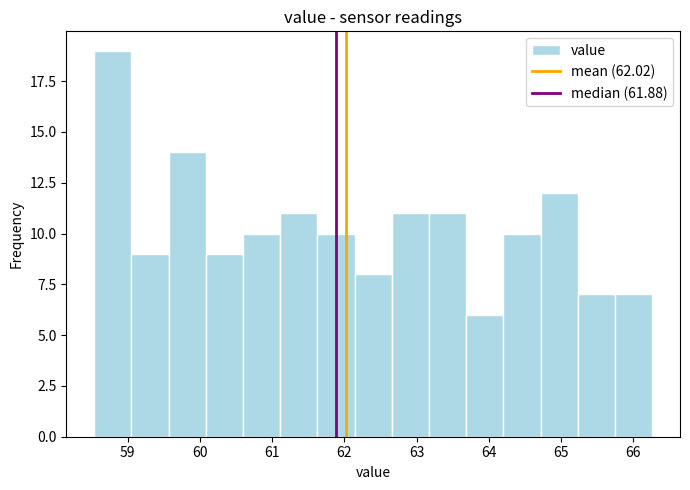

Reading left to right, transcribe this chart: for each bar, give the range it covers on the x-axis and its height. Neither the bar edges nor the heights are printed on the chart, so give them approximately, as read against the axes.

58.5 to 59.1: 19
59.1 to 59.6: 9
59.6 to 60.1: 14
60.1 to 60.6: 9
60.6 to 61.1: 10
61.1 to 61.6: 11
61.6 to 62.1: 10
62.1 to 62.7: 8
62.7 to 63.2: 11
63.2 to 63.7: 11
63.7 to 64.2: 6
64.2 to 64.7: 10
64.7 to 65.2: 12
65.2 to 65.7: 7
65.7 to 66.3: 7